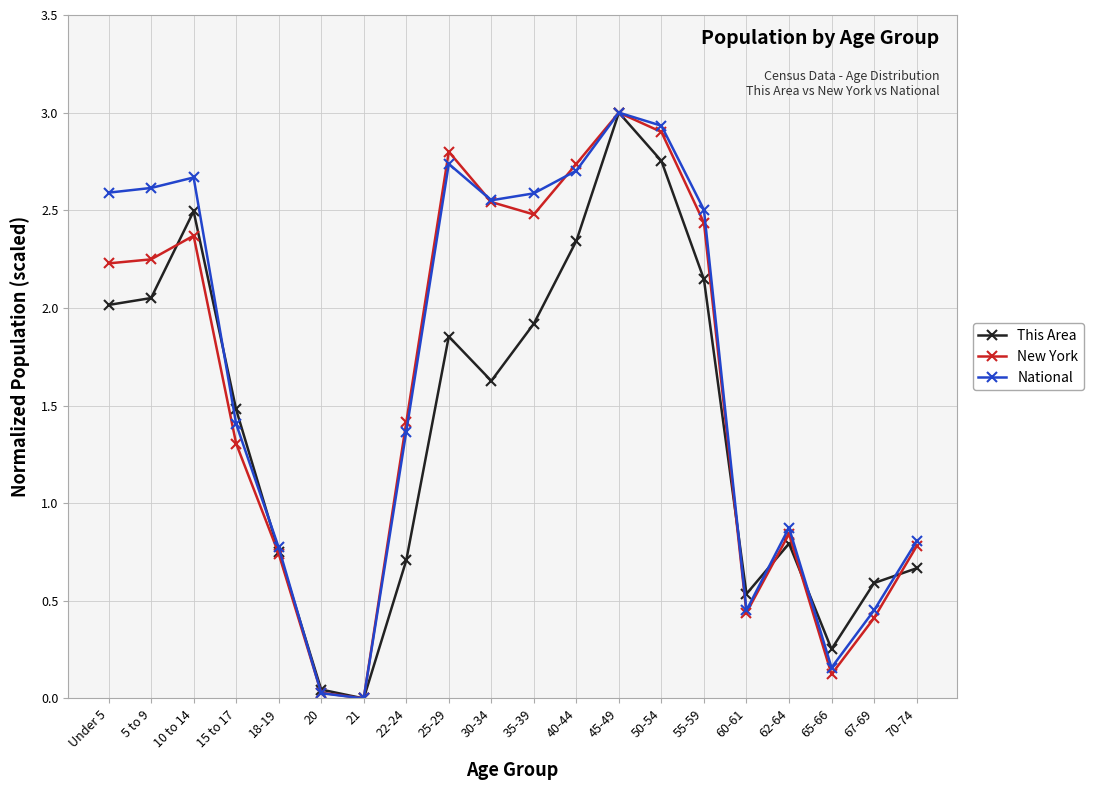

At which label does This Area first exceed 1?

Under 5